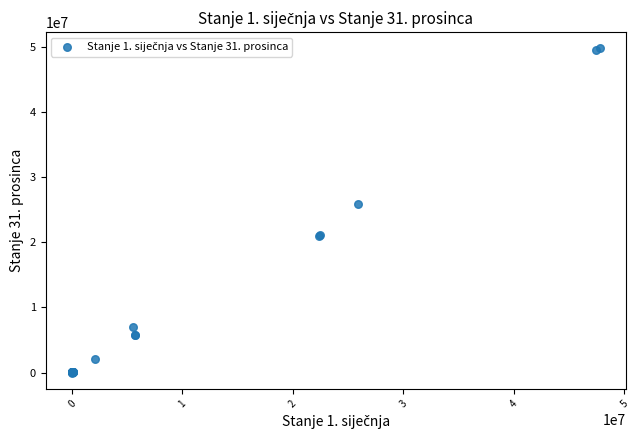

What Y value in the scatter plot is closest to 24905843?

25878254.7